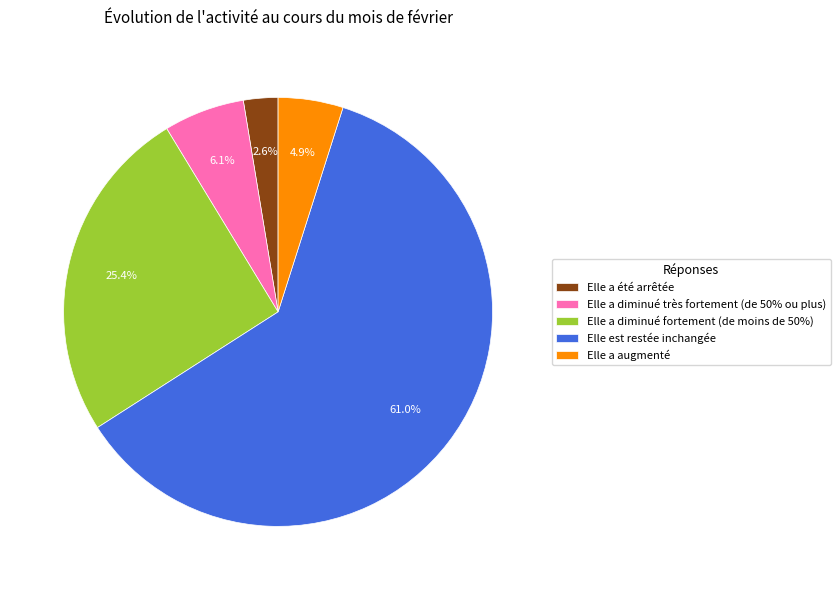

How many segments does this pie chart have?

5